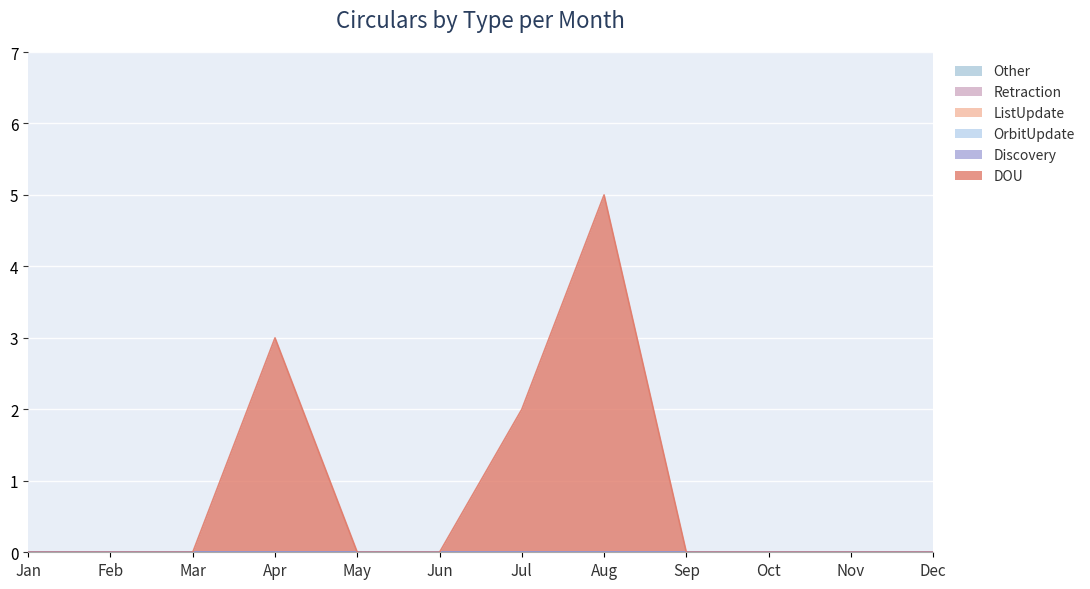

True or false: OrbitUpdate and Retraction cross at least once.

False